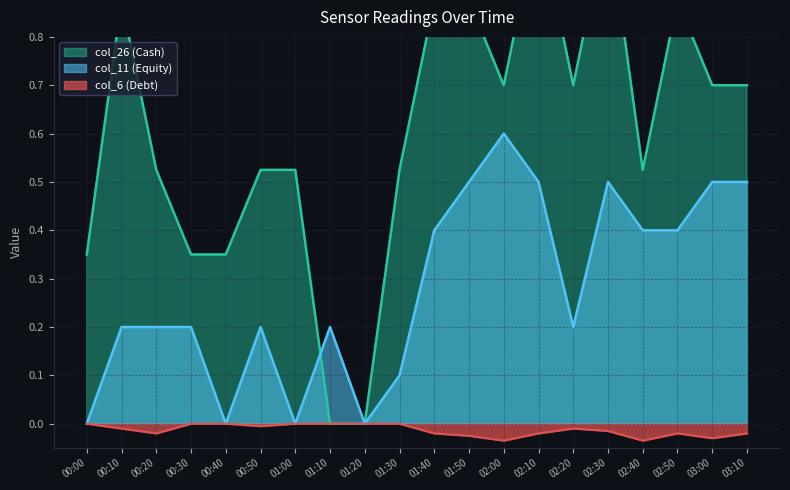

Is it true that col_6 (Debt) equals -0.0 at 00:00?

True